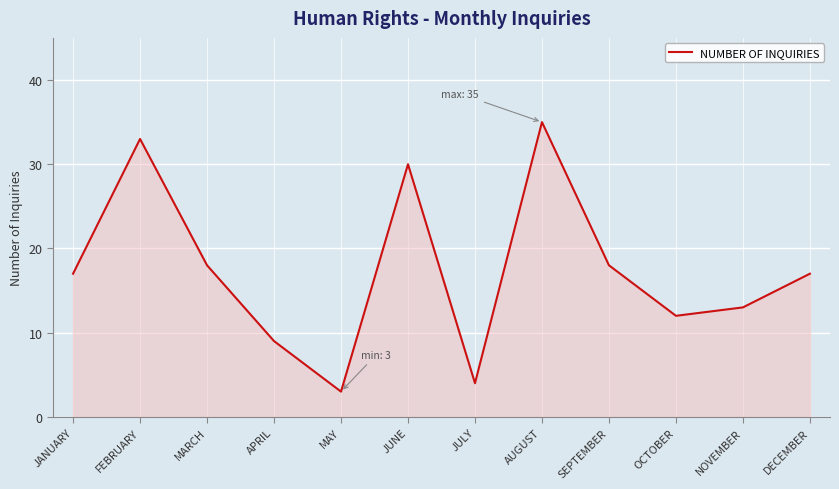

The chart shows a value of 18 at FEBRUARY. True or false?

False